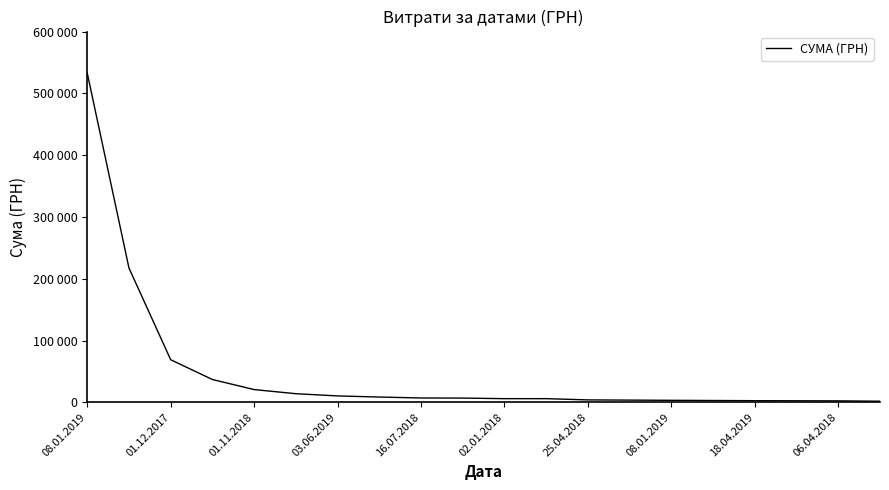

True or false: there are more than 2 points higher than both neighbors.

False